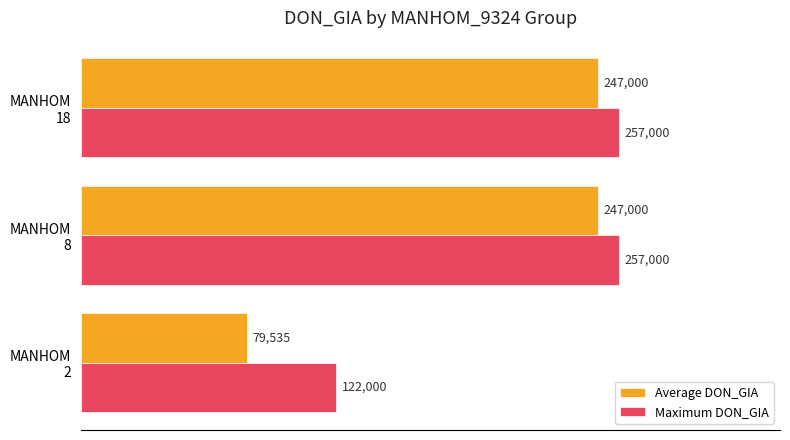

How many categories are shown in the chart?

3